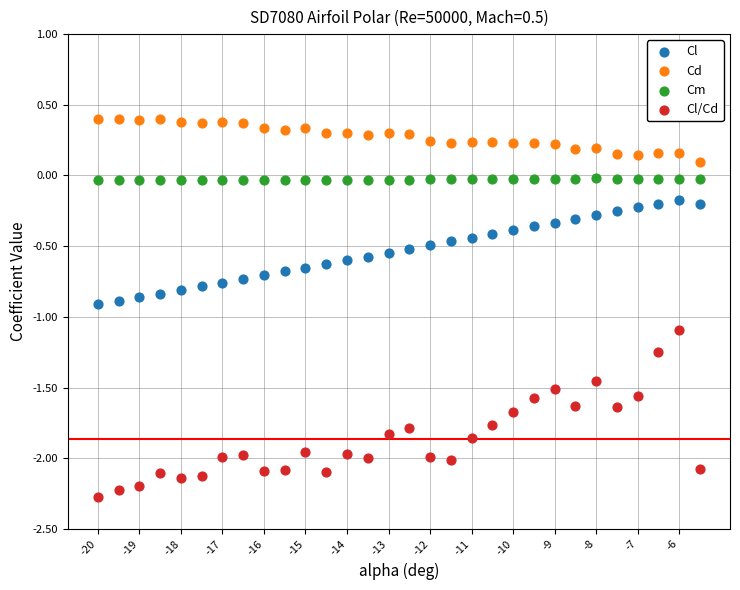

Across all data points, what is the range of Y values (max minus min)?

2.7